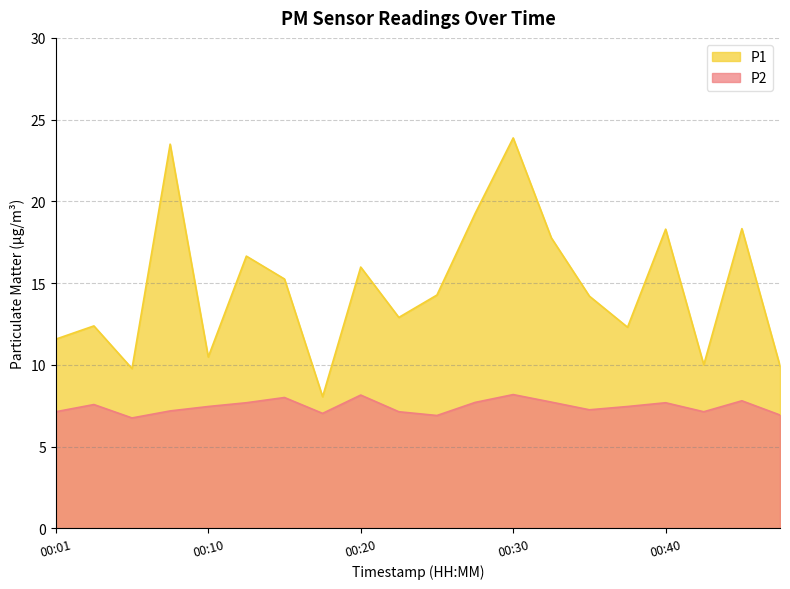

What value does the P2 series have at 00:08?

7.2